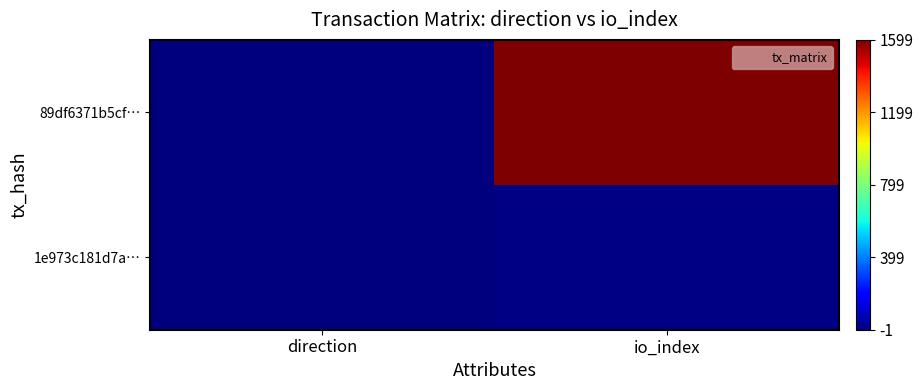

At which category does the chart reach its peak across all series?

io_index